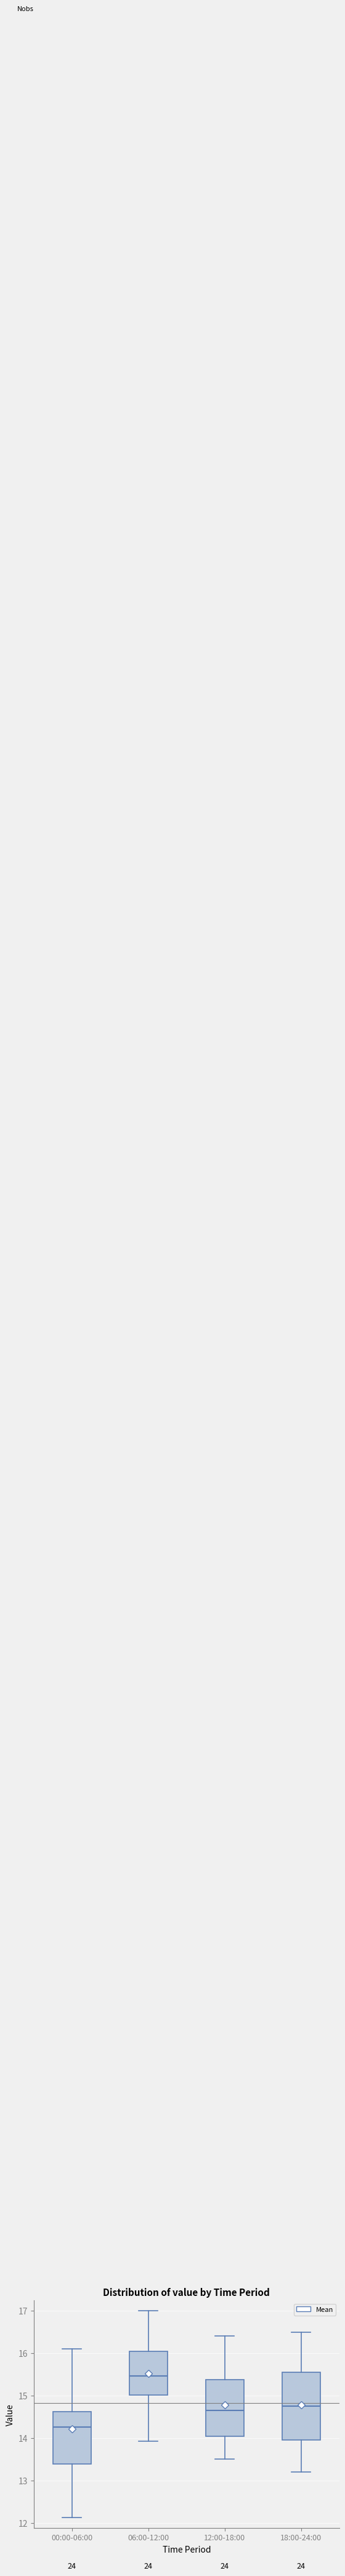

Which box has the highest median line?

06:00-12:00